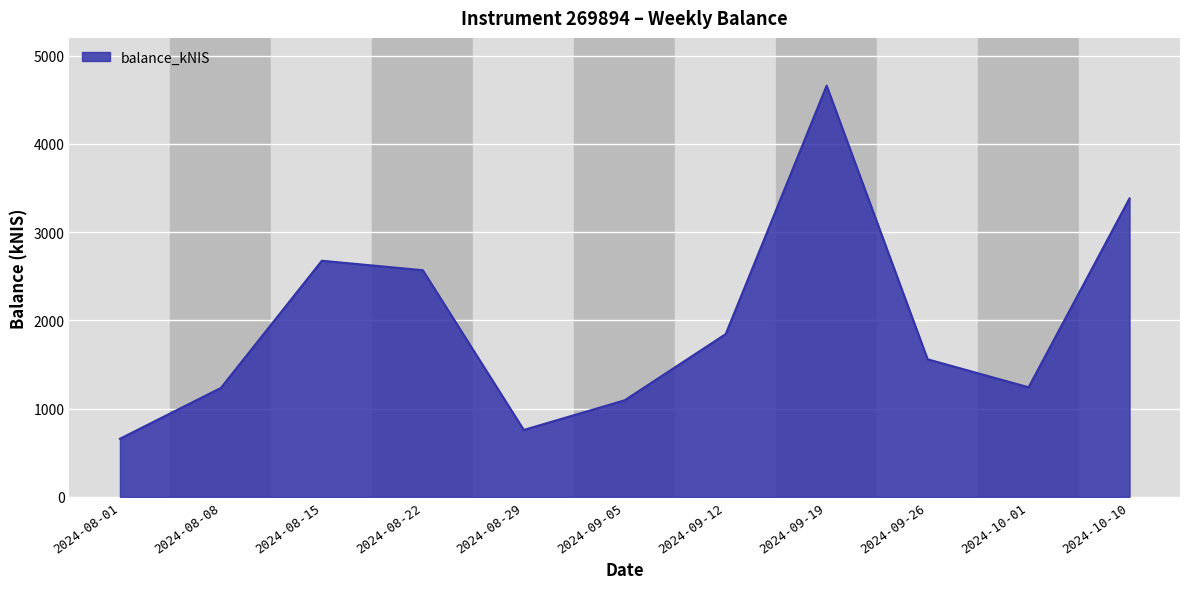

The value at 2024-08-22 is 4573.8. True or false?

False